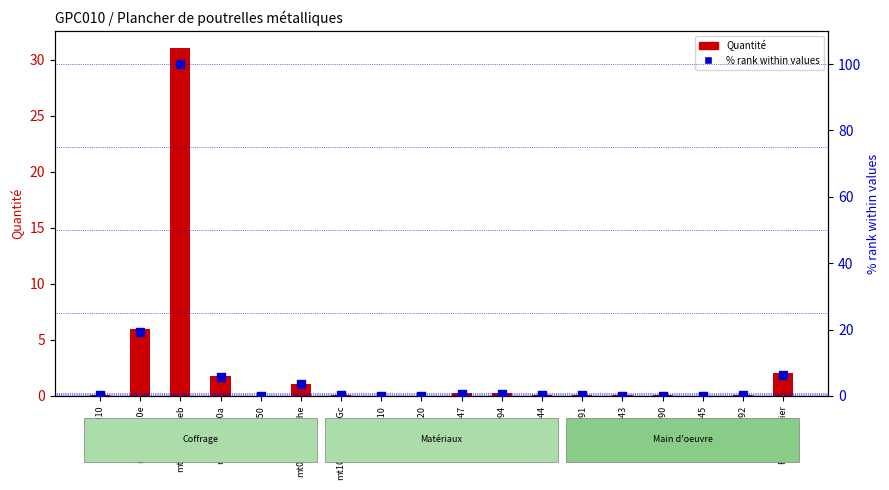

Which series has the largest Y range (max minus min)?

% rank within values